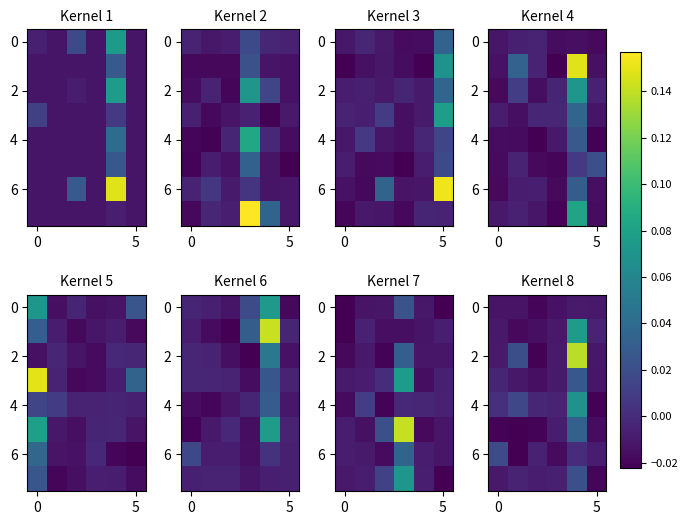

At which category is the sum across all series the highest?

4